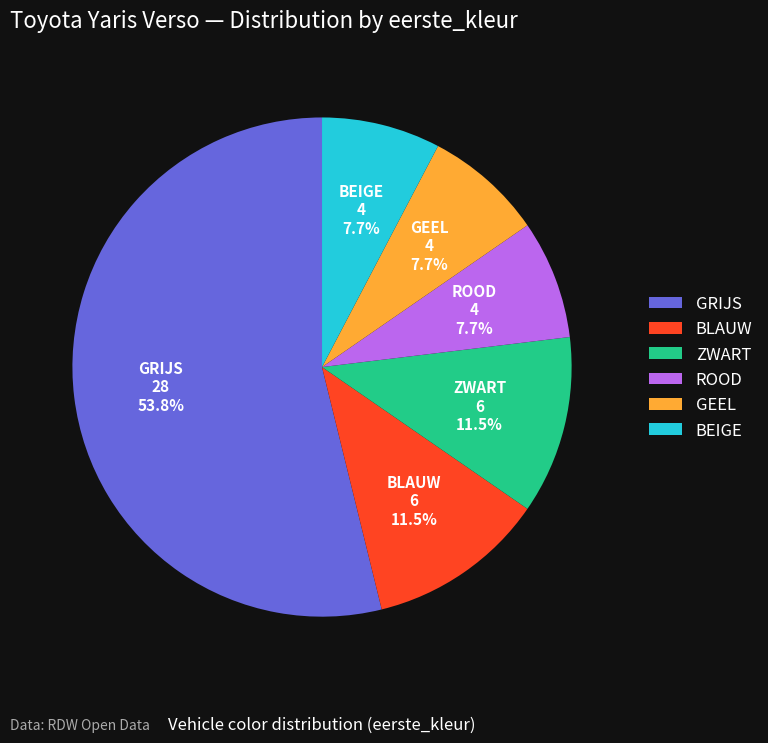

How many segments does this pie chart have?

6